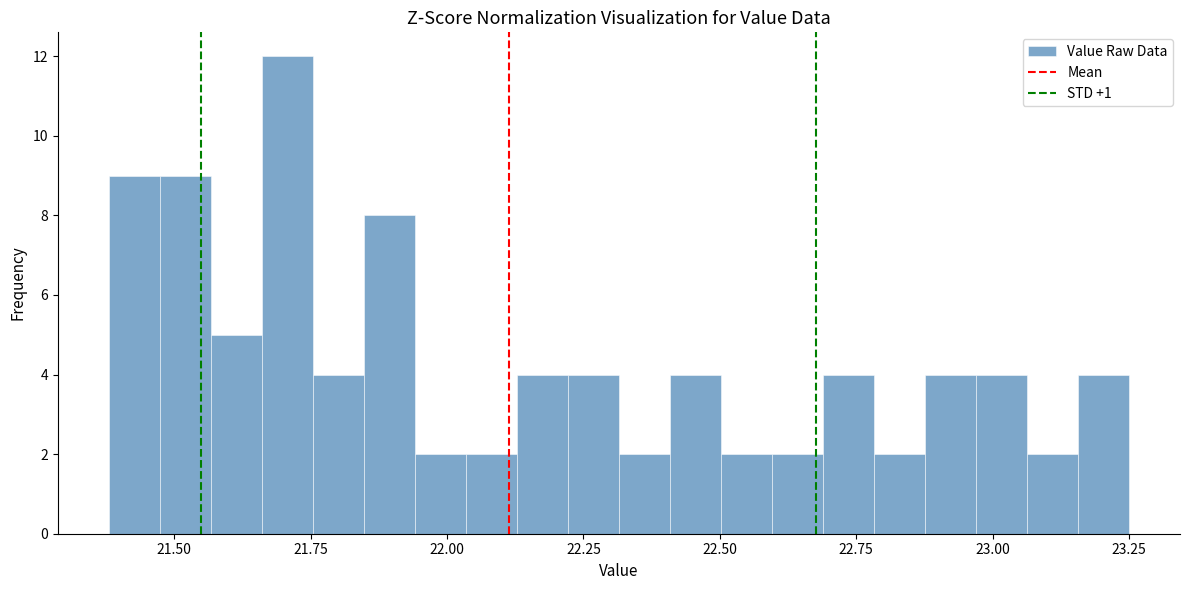

Read against the x-axis, roughly where is the centre of the tallest bar?

21.70